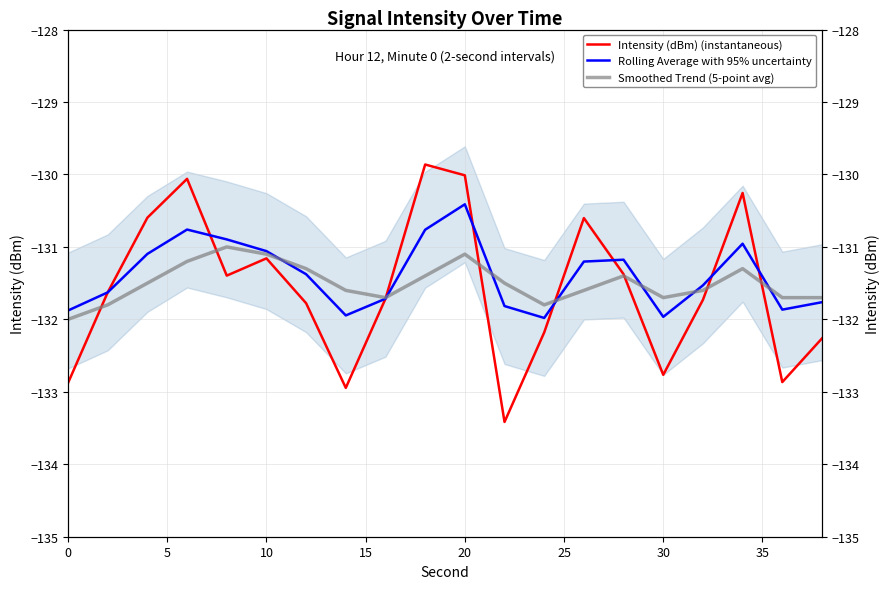

How many times do Intensity (dBm) (instantaneous) and Rolling Average with 95% uncertainty cross each other?

6